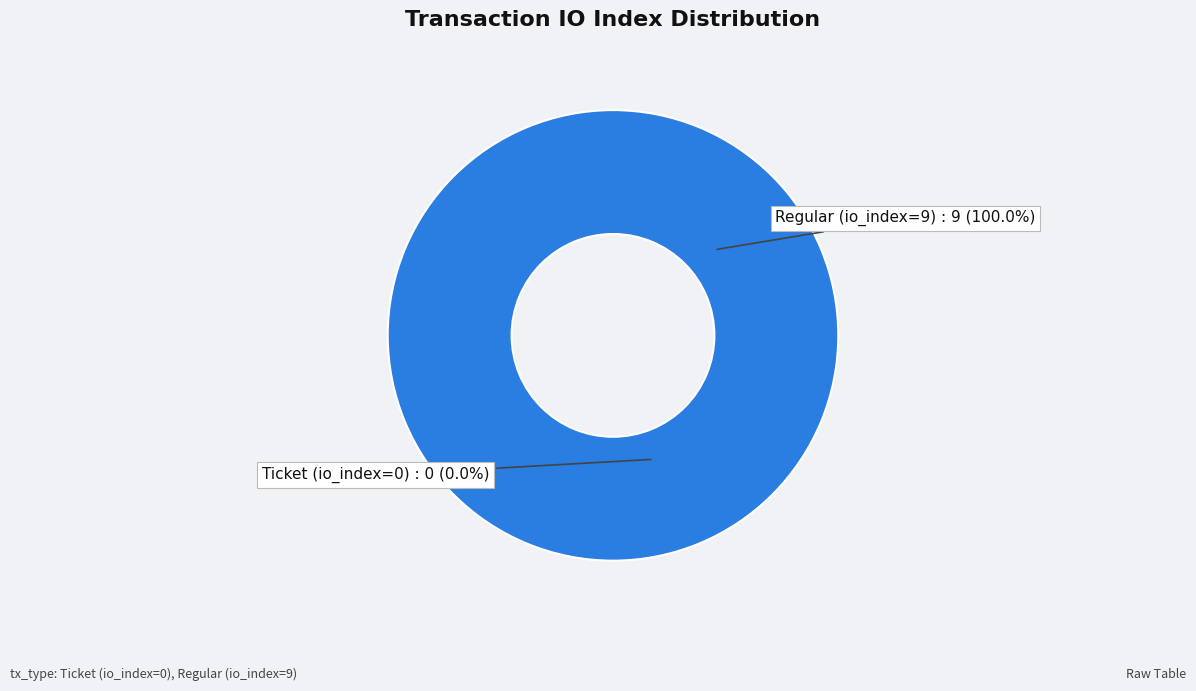

What percentage is the Regular (io_index=9) slice, to the nearest percent?

100%